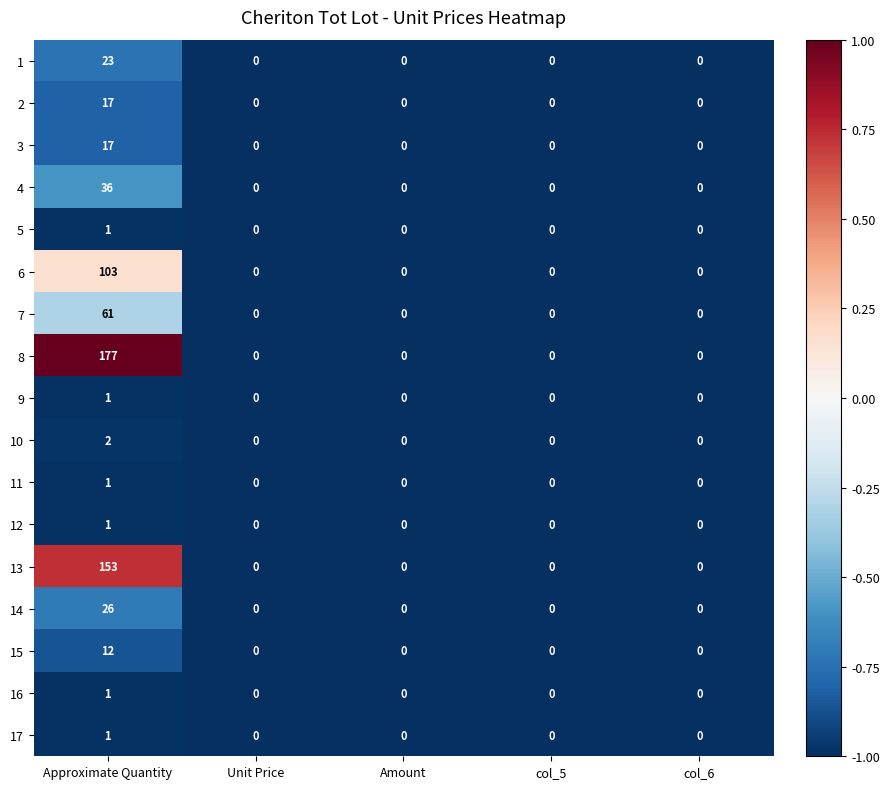

At which category is the sum across all series the highest?

Approximate Quantity